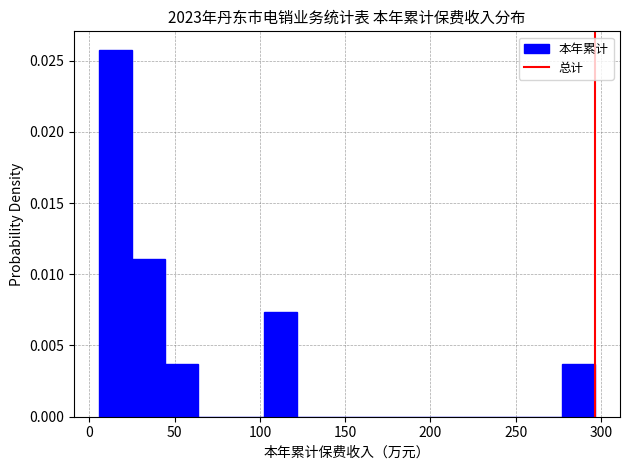

Read against the x-axis, roughly where is the centre of the tallest bar?

15